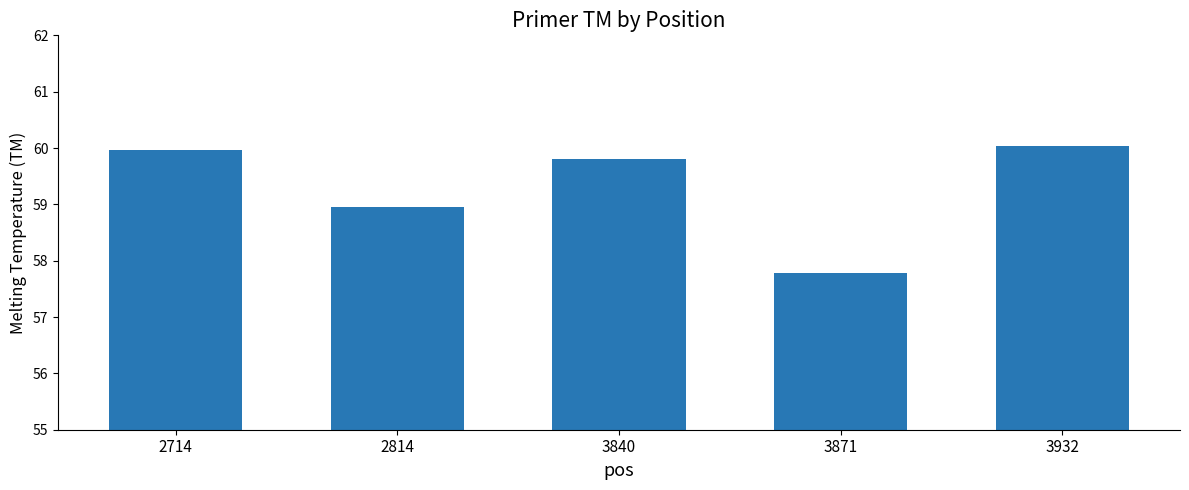

Which has a higher value, 3871 or 2714?

2714